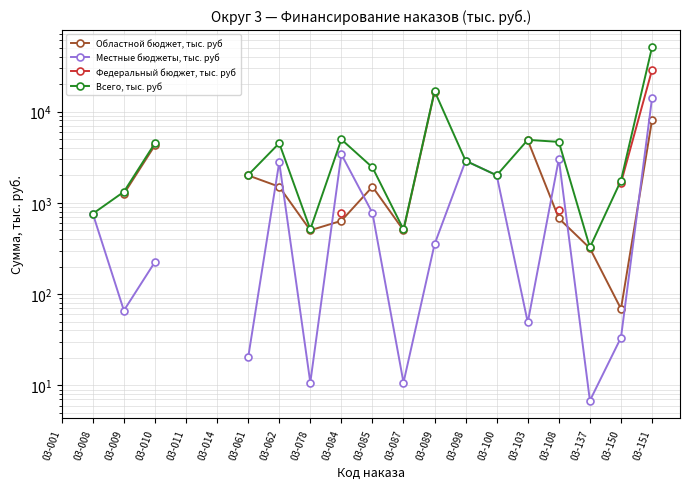

What is the spread (max minus min) of values at 03-009?

1254.0